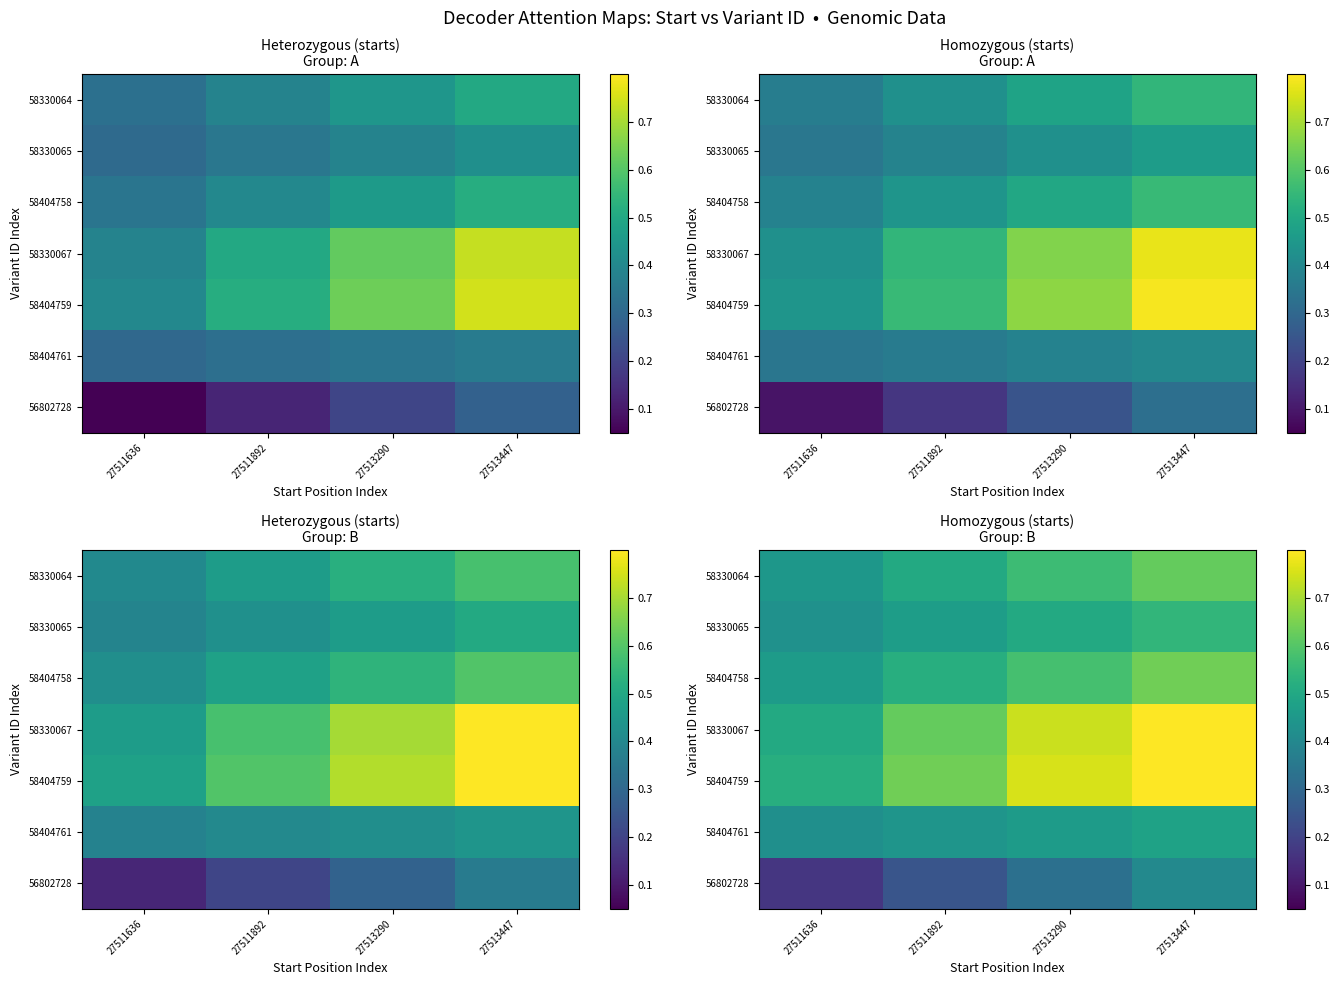

Which category has the lowest value in the 58330067 series?

27511636